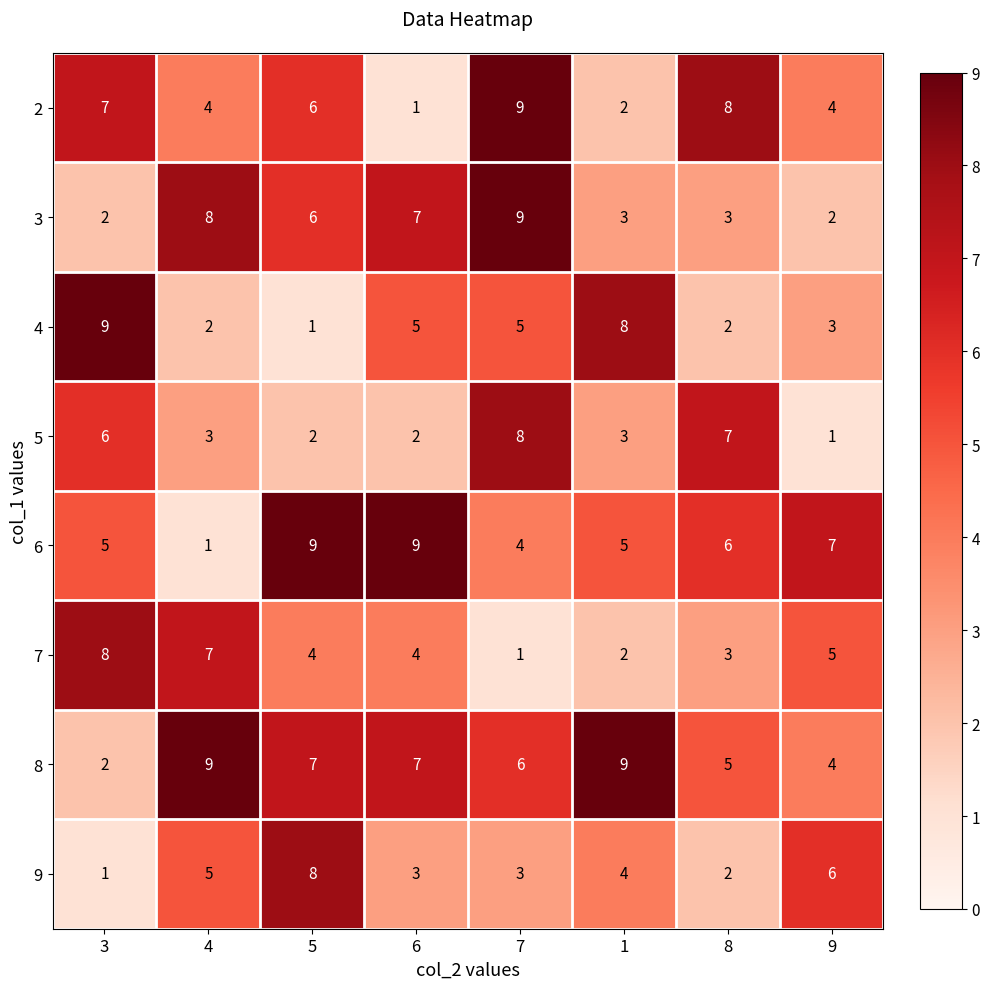

What is the sum of the 7 values at 8 and 6?

7